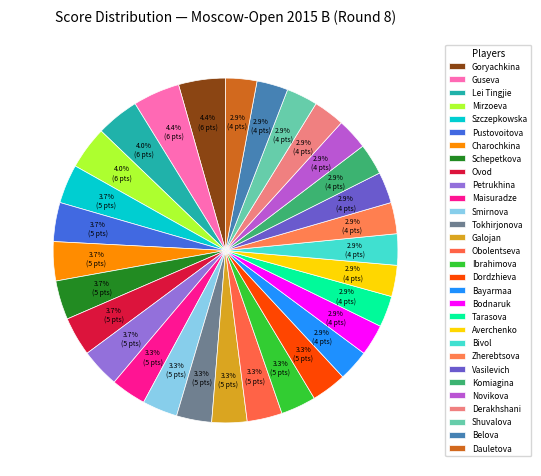

Which category has the smallest portion of the pie?

Bayarmaa